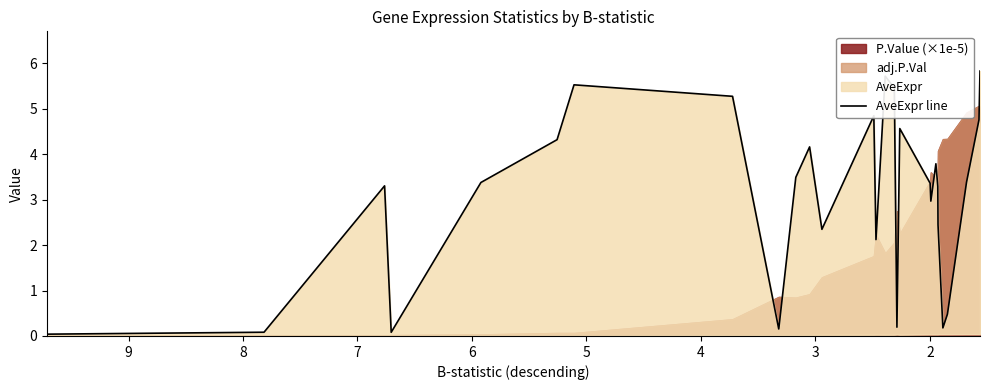

The value at 3 is 3.3. True or false?

True